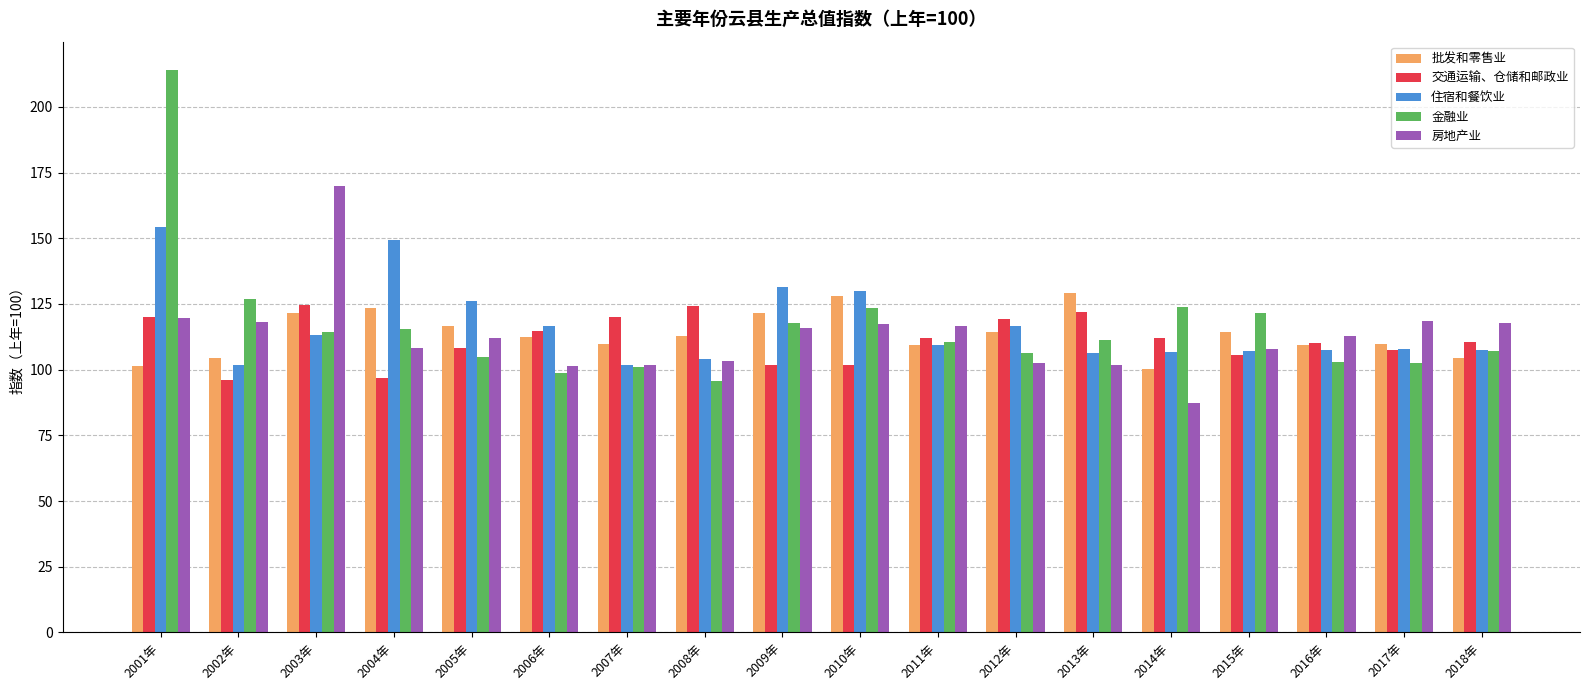

True or false: 住宿和餐饮业 has a value of 116.6 at 2012年.

True